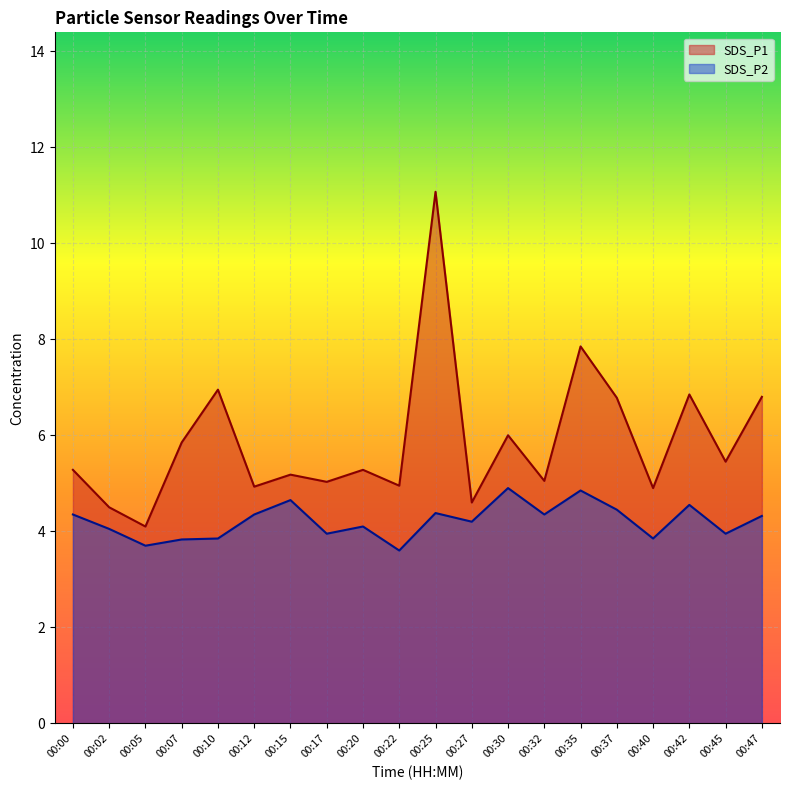

What is the value of the SDS_P2 point at the 14th from the left?

4.3